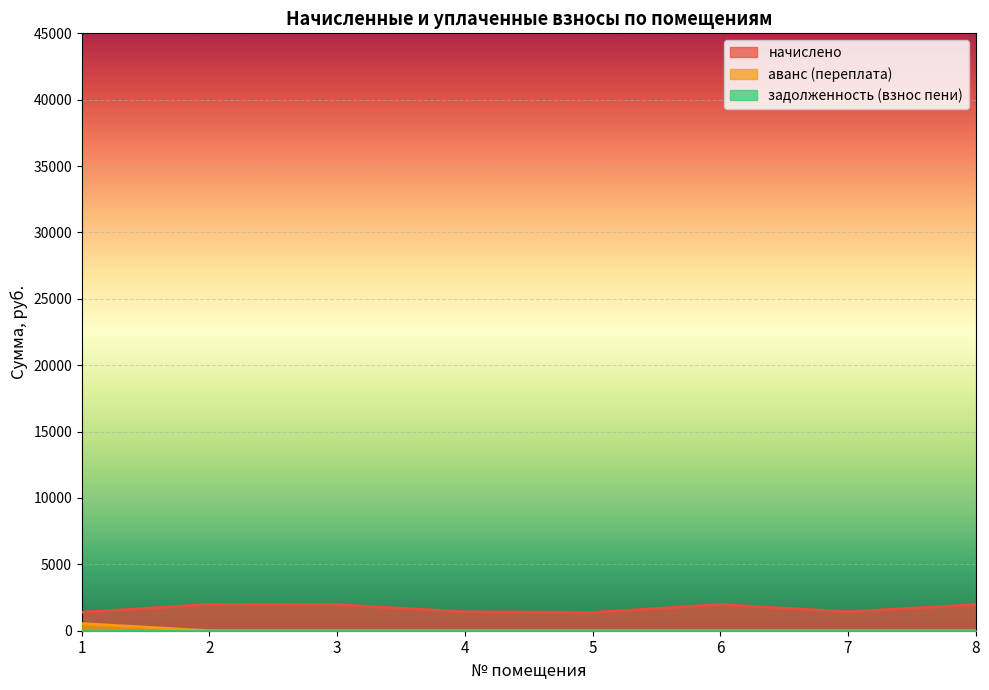

Which series has the widest spread of values?

начислено